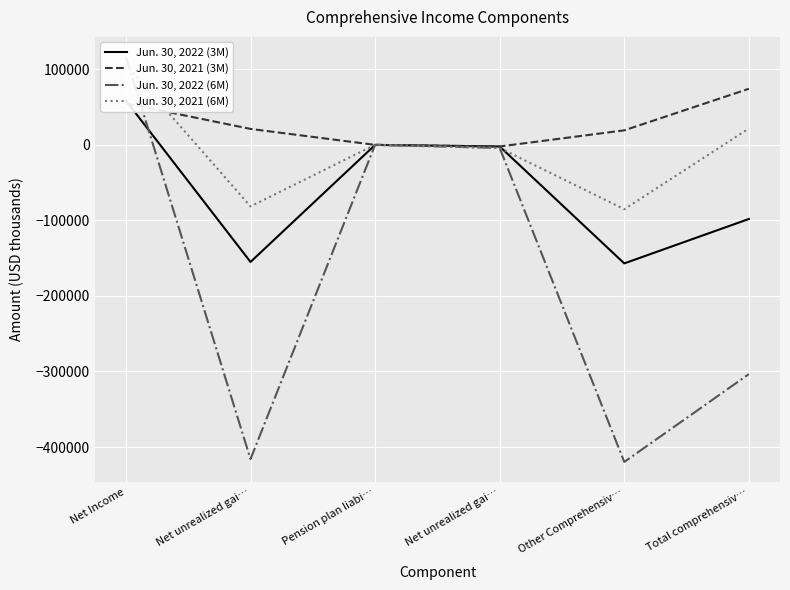

How many negative values does the Jun. 30, 2021 (3M) series have?

1